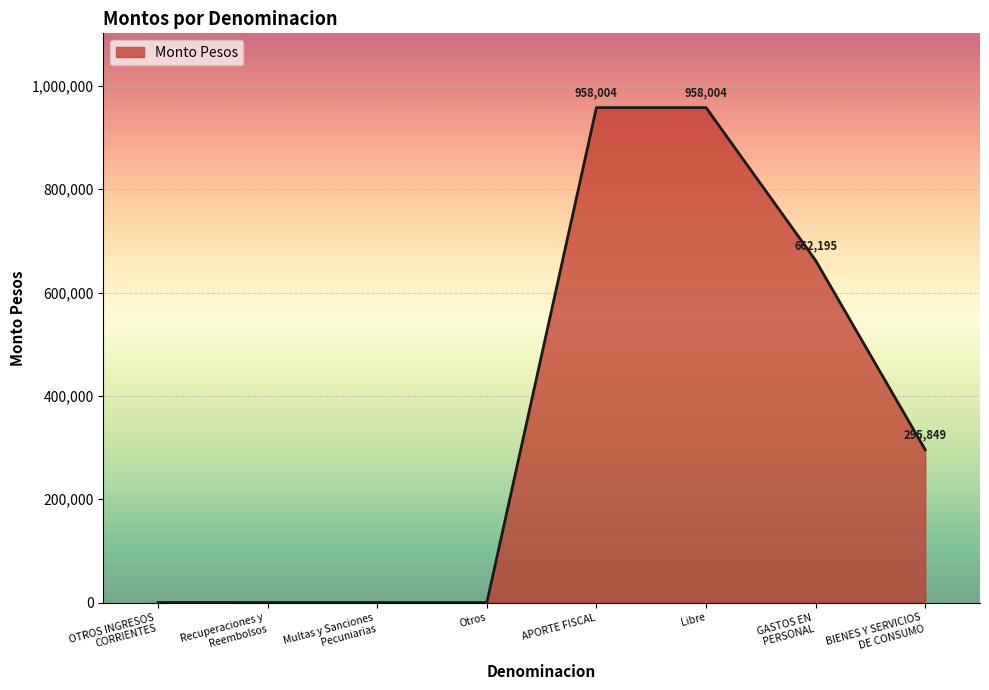

Where is the data nearest to the value 479007?

BIENES Y SERVICIOS
DE CONSUMO